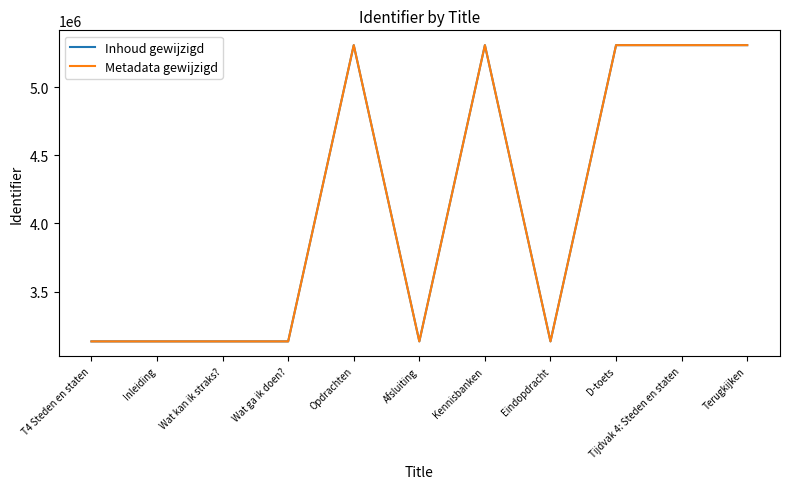

True or false: Metadata gewijzigd and Inhoud gewijzigd cross at least once.

False